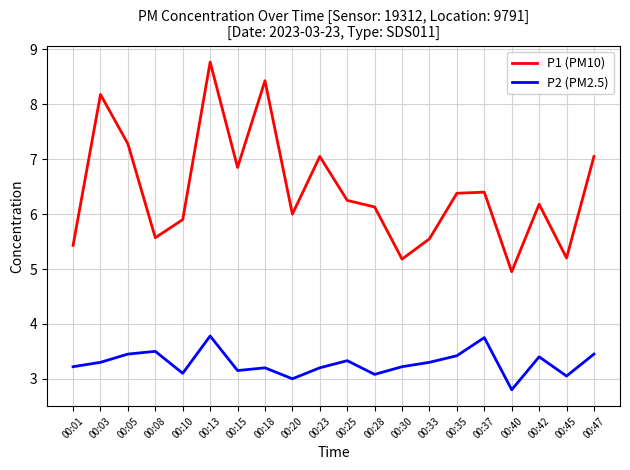

True or false: P2 (PM2.5) and P1 (PM10) cross at least once.

False